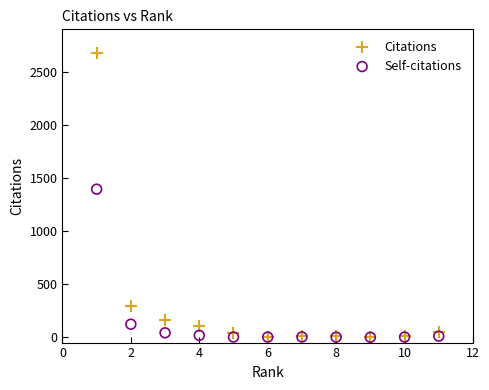

Which series contains the highest Y value?

Citations